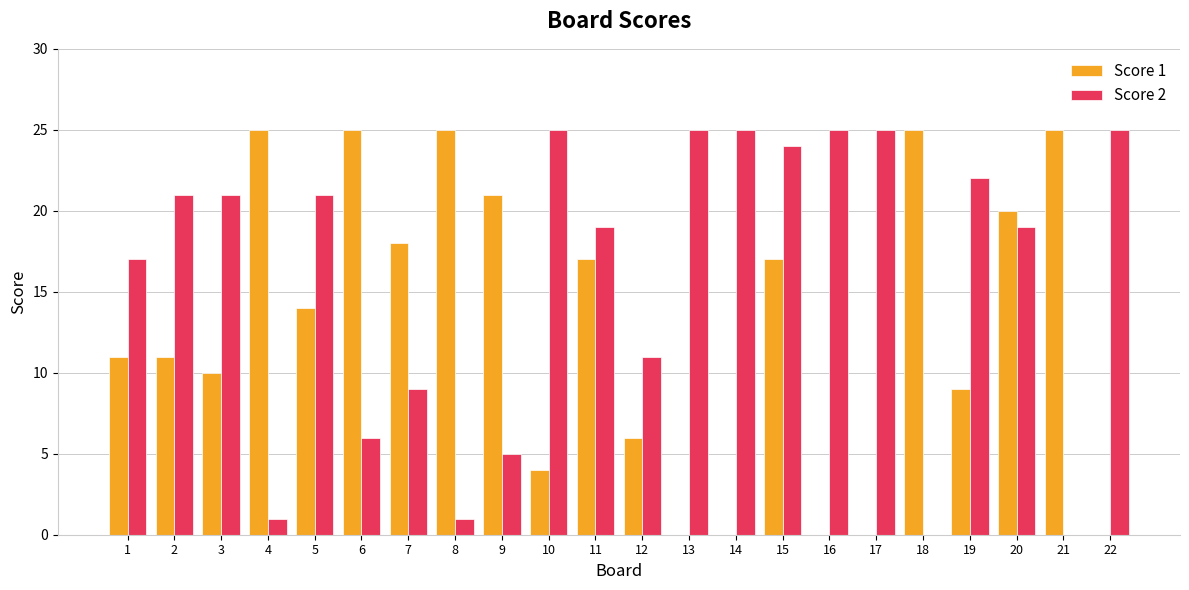

What is the sum of all Score 2 values?

347